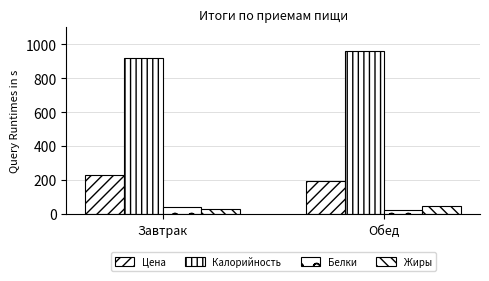

What is the difference between the highest and lowest values at Обед?

933.1